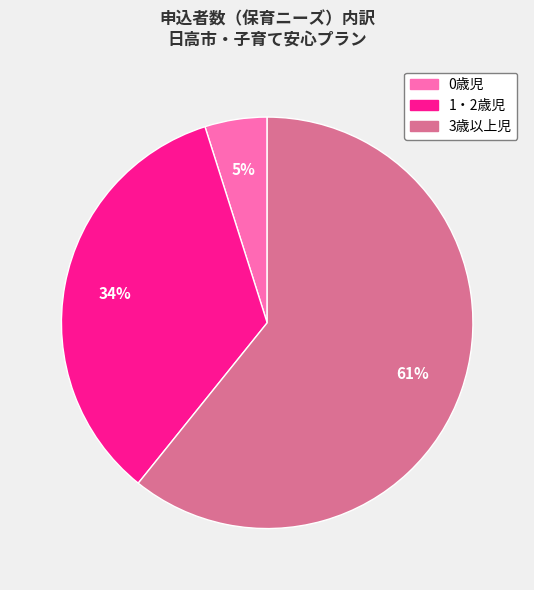

What is the majority slice?

3歳以上児